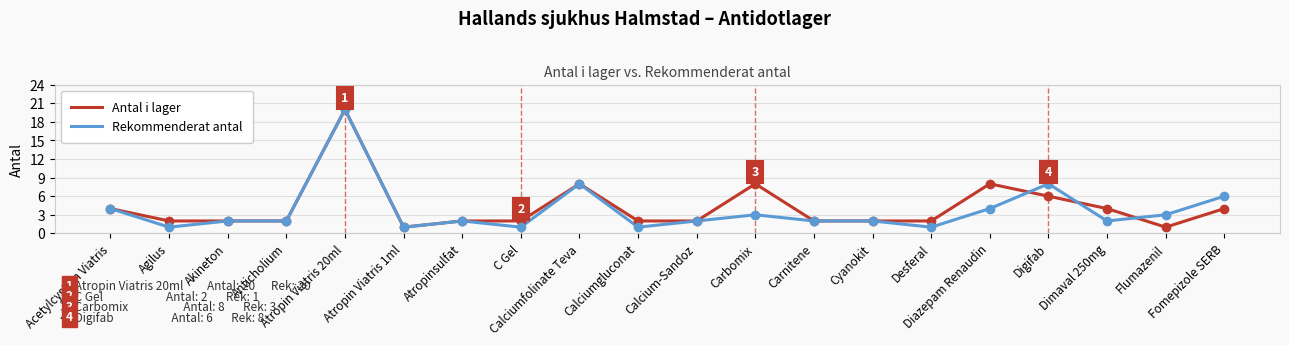

What is the greatest value displayed?

20